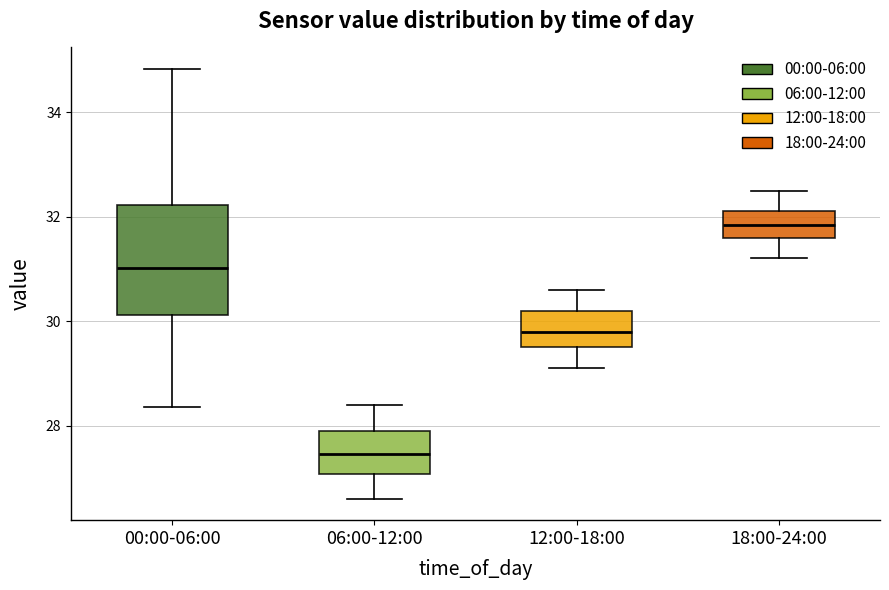

Comparing the boxes themselves (not the whiskers), which one is the tallest?

00:00-06:00